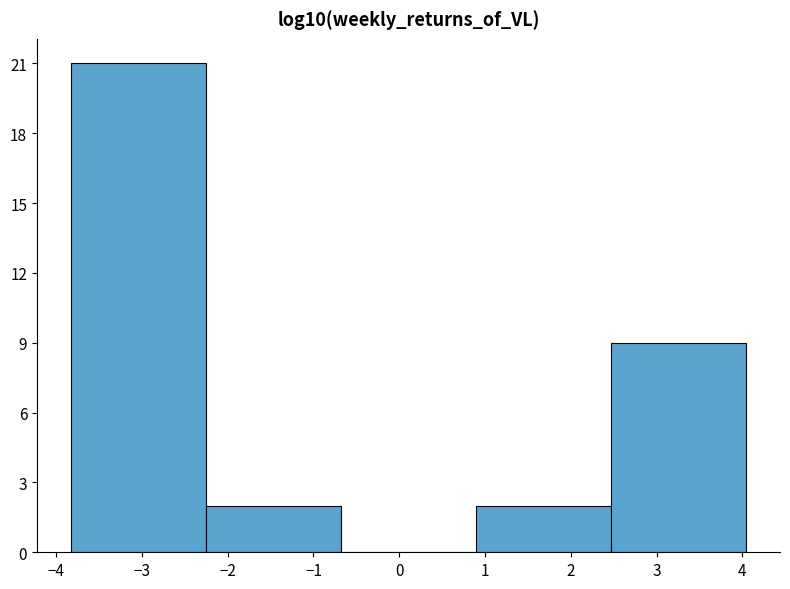

How tall is the bar that spans 2.5 to 4.0 on the x-axis? Neither the bar edges nor the heights are printed on the chart, so give them approximately, as read against the axes.

9